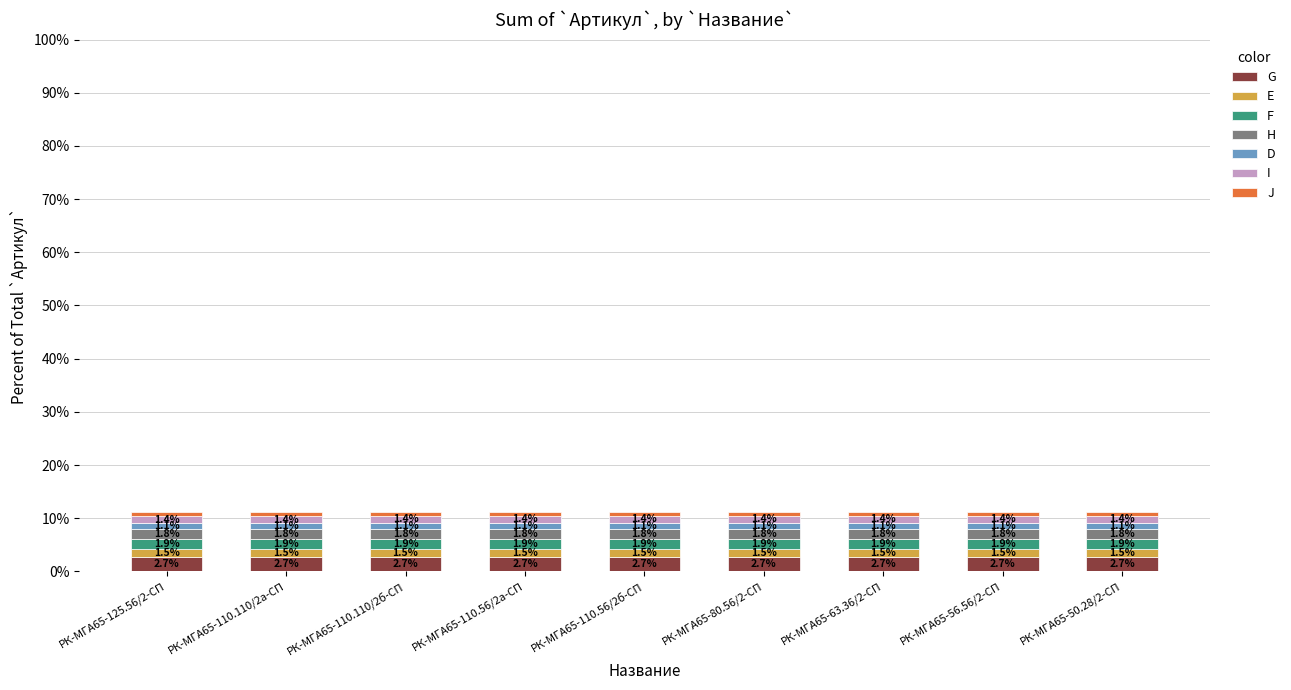

What is the total value across all series at РК-МГА65-125.56/2-СП?

11.1